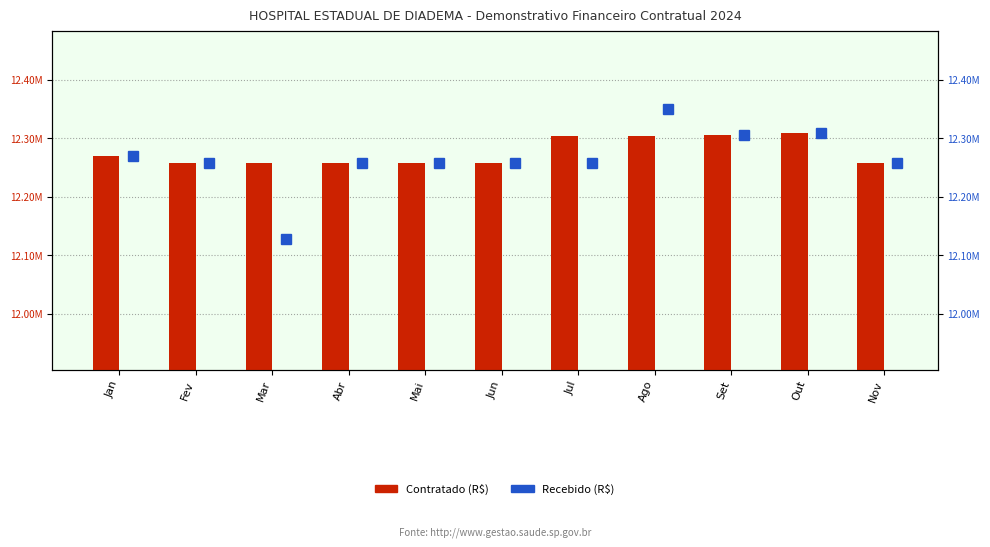

At which category does the chart reach its minimum across all series?

Mar